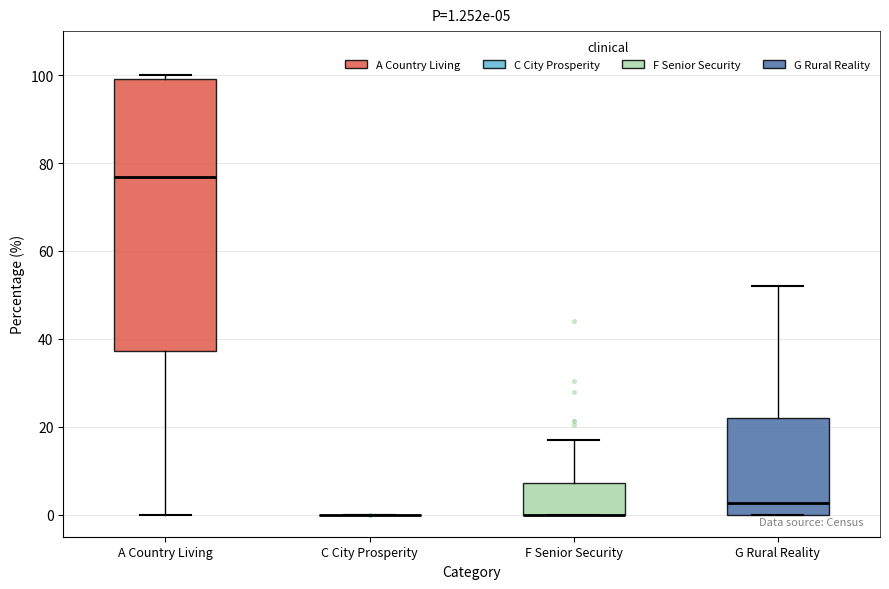

Which box is the tallest, from its lower edge to its upper edge?

A Country Living